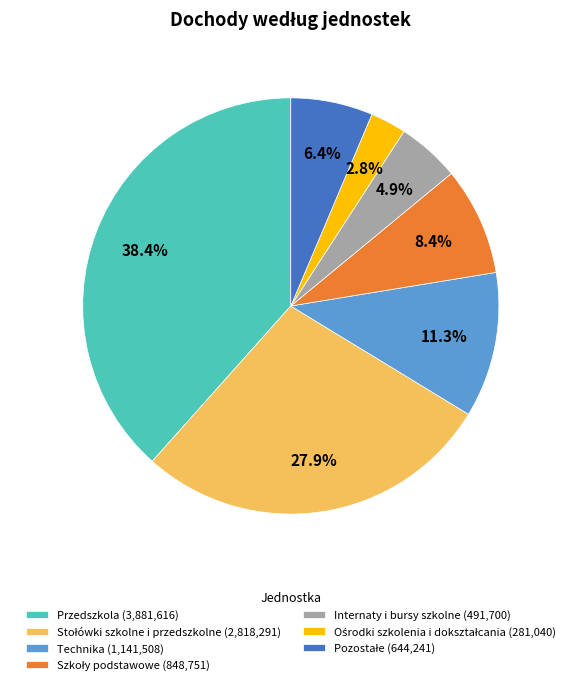

Count the number of slices in the pie.

7